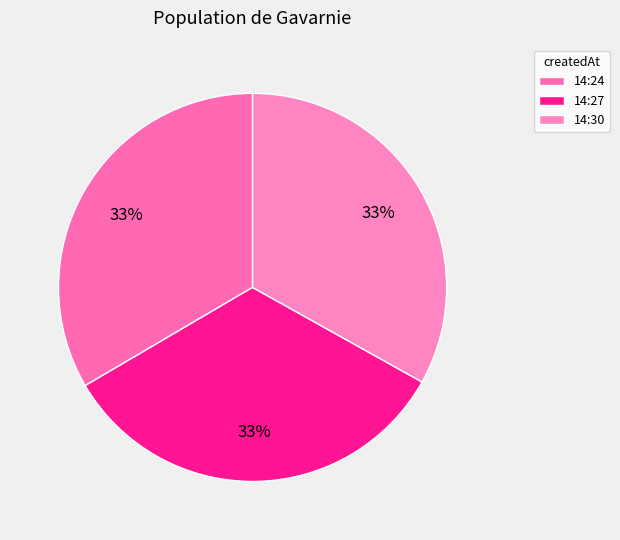

How many segments does this pie chart have?

3